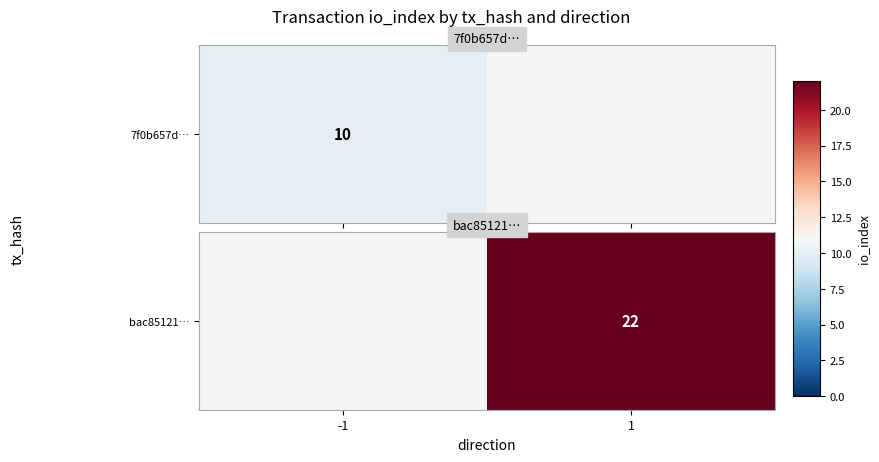

The chart shows a value of 33.4 at 1. True or false?

False